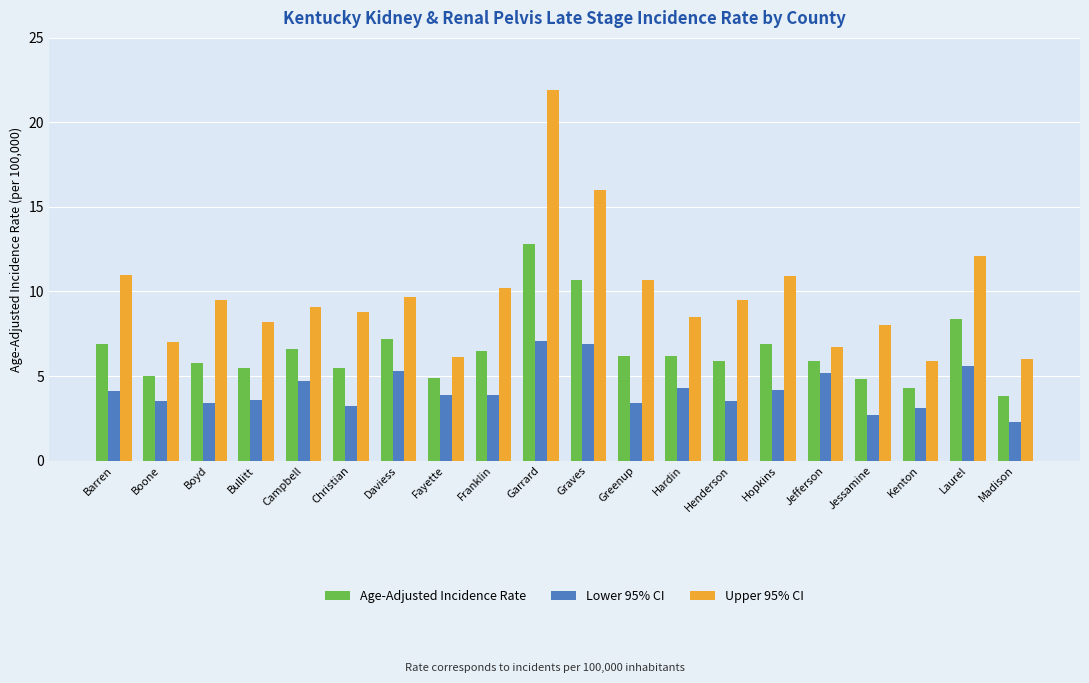

Which series has the largest range (max minus min)?

Upper 95% CI